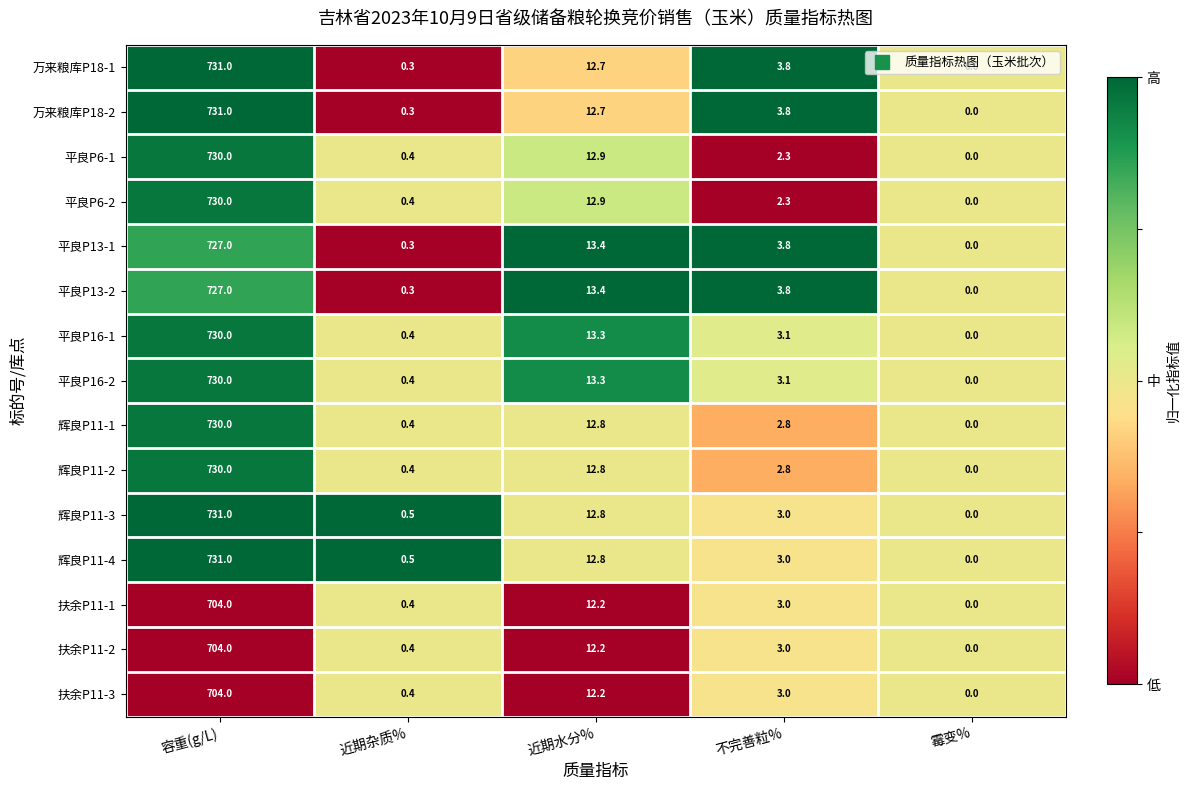

What is the difference between the second highest and second lowest values in the 万来粮库P18-2 series?

12.4